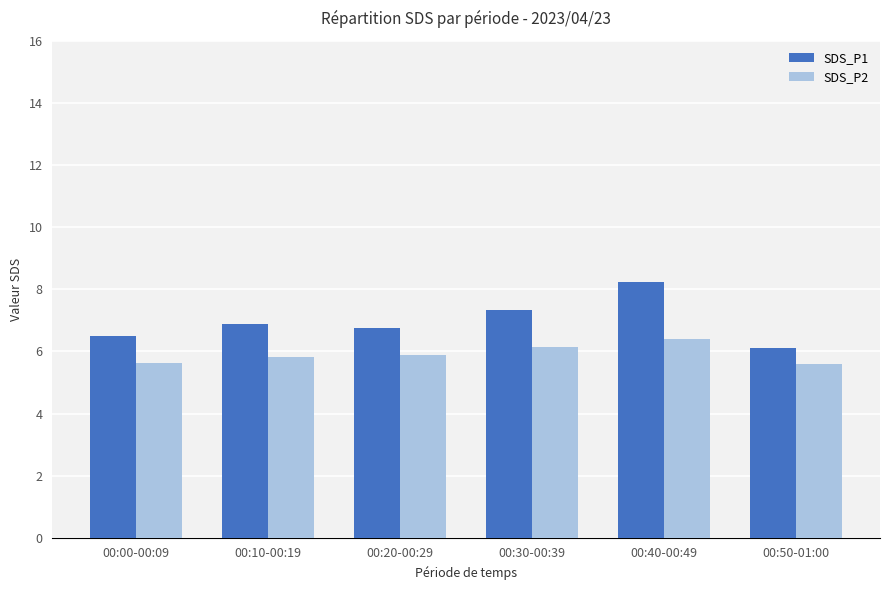

Which category has the lowest value in the SDS_P1 series?

00:50-01:00